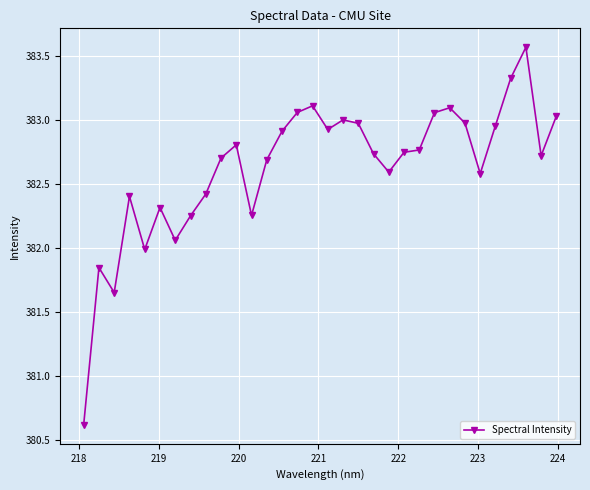

True or false: the data has more than 1 interior local peaks.

True